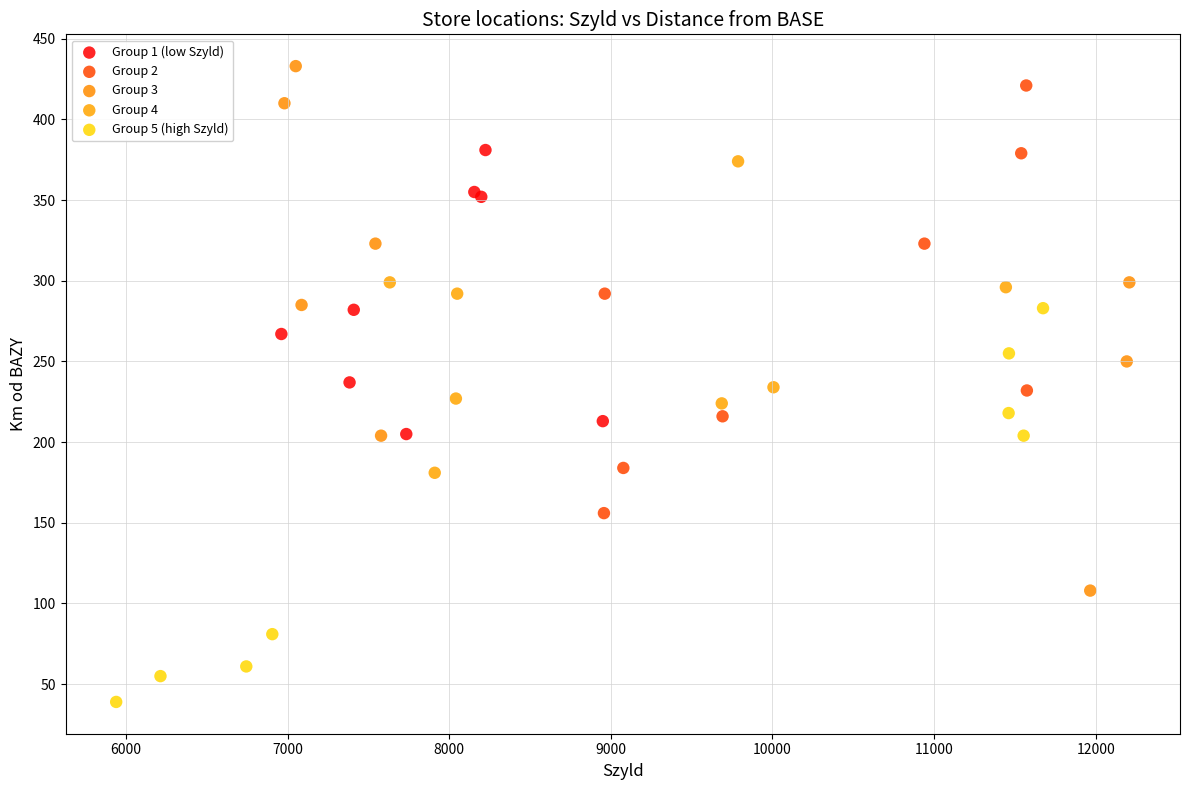

Which series reaches the minimum Y coordinate?

Group 5 (high Szyld)